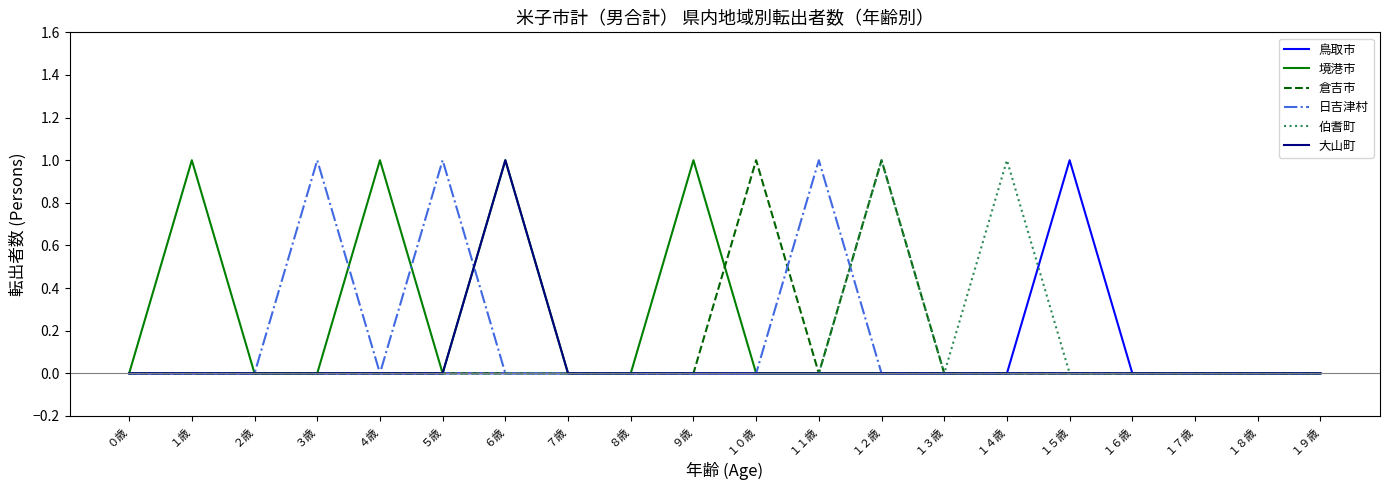

The value of 伯耆町 at ３歳 is 1. True or false?

False